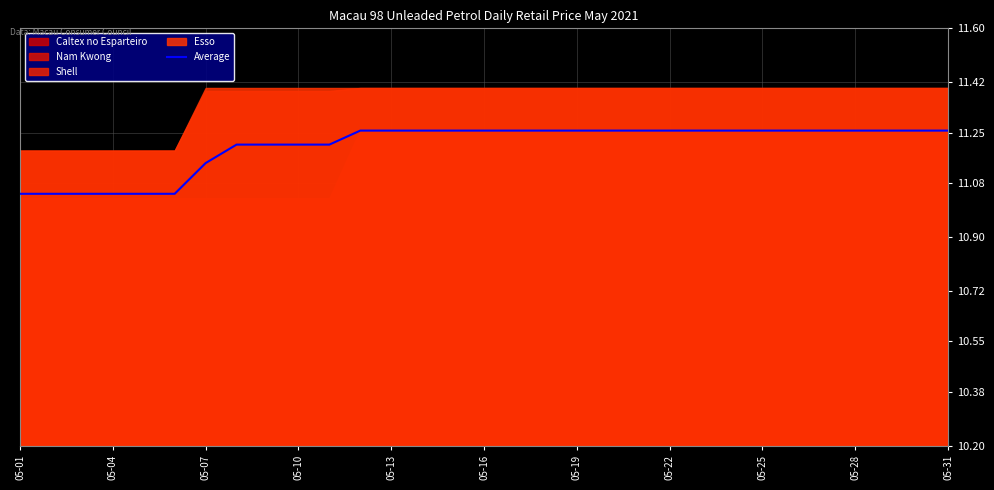

Read the value at 19.

11.3